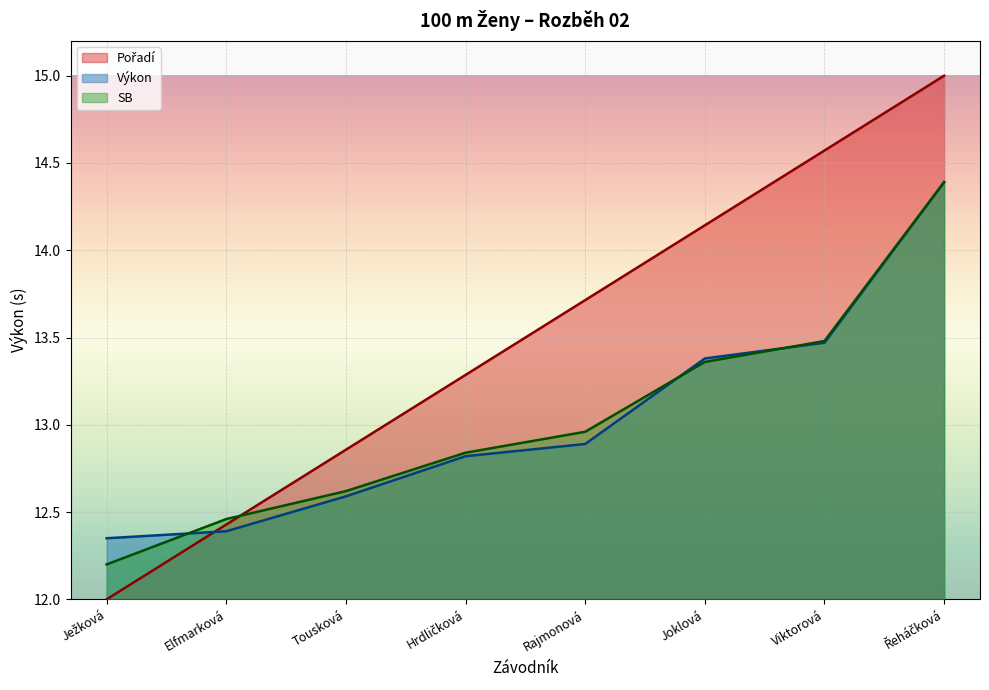

What position from the right is Tousková?

6